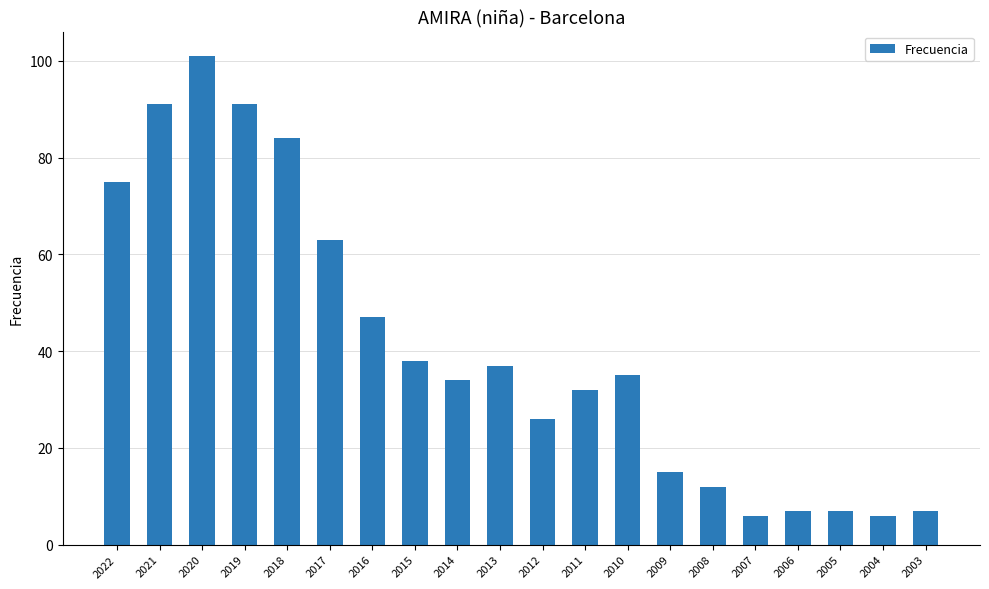

What is the sum of the values at 2015 and 2007?

44